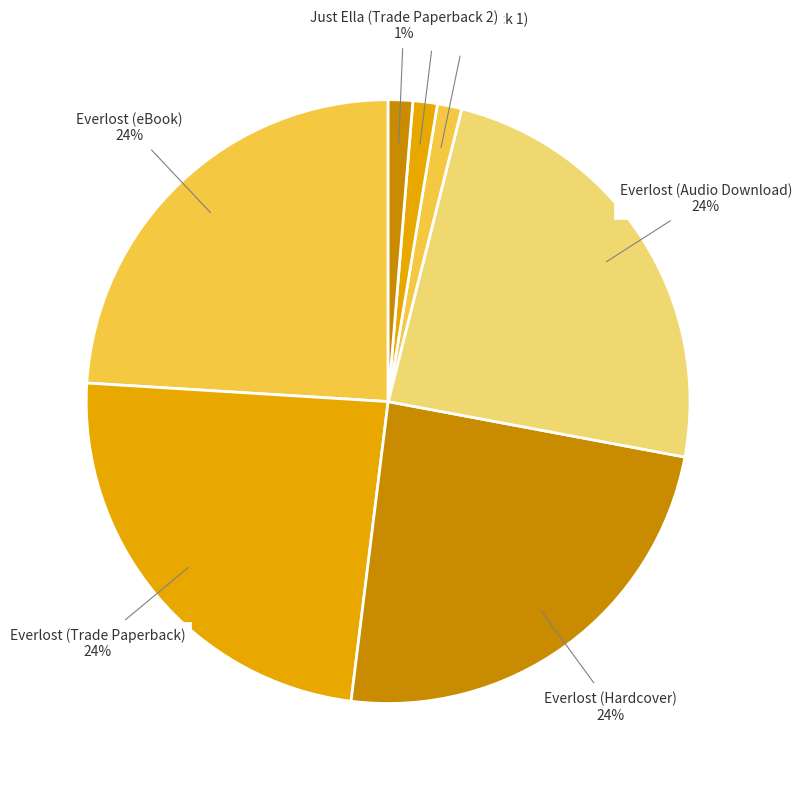

To the nearest percent, what is the combined percentage of Everlost (eBook) and Just Ella (Trade Paperback 1)?

25%